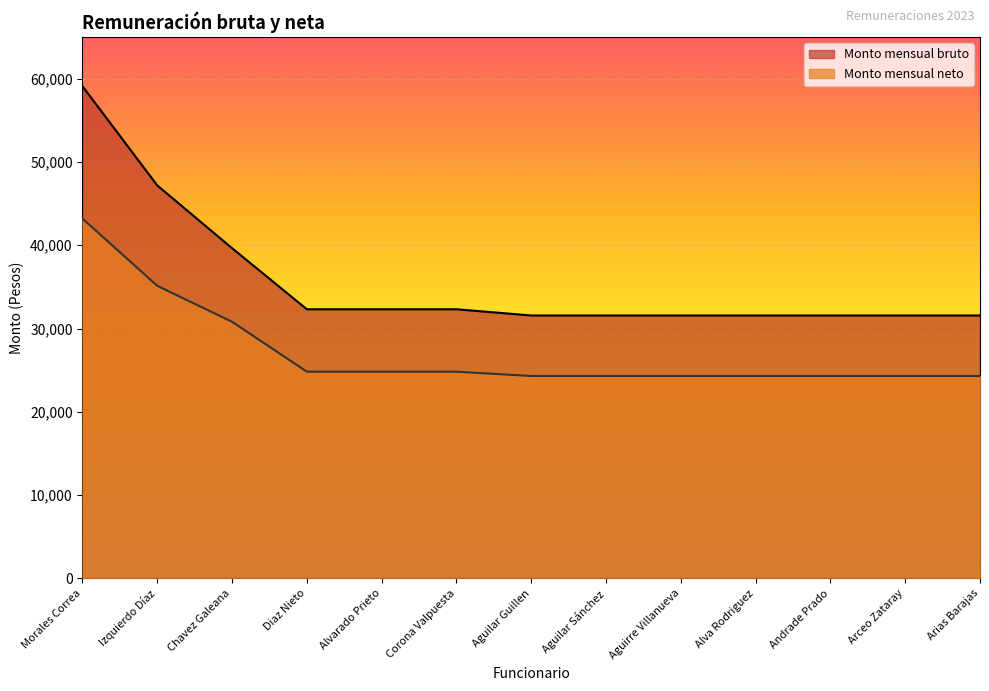

At which category is the sum across all series the highest?

Morales Correa